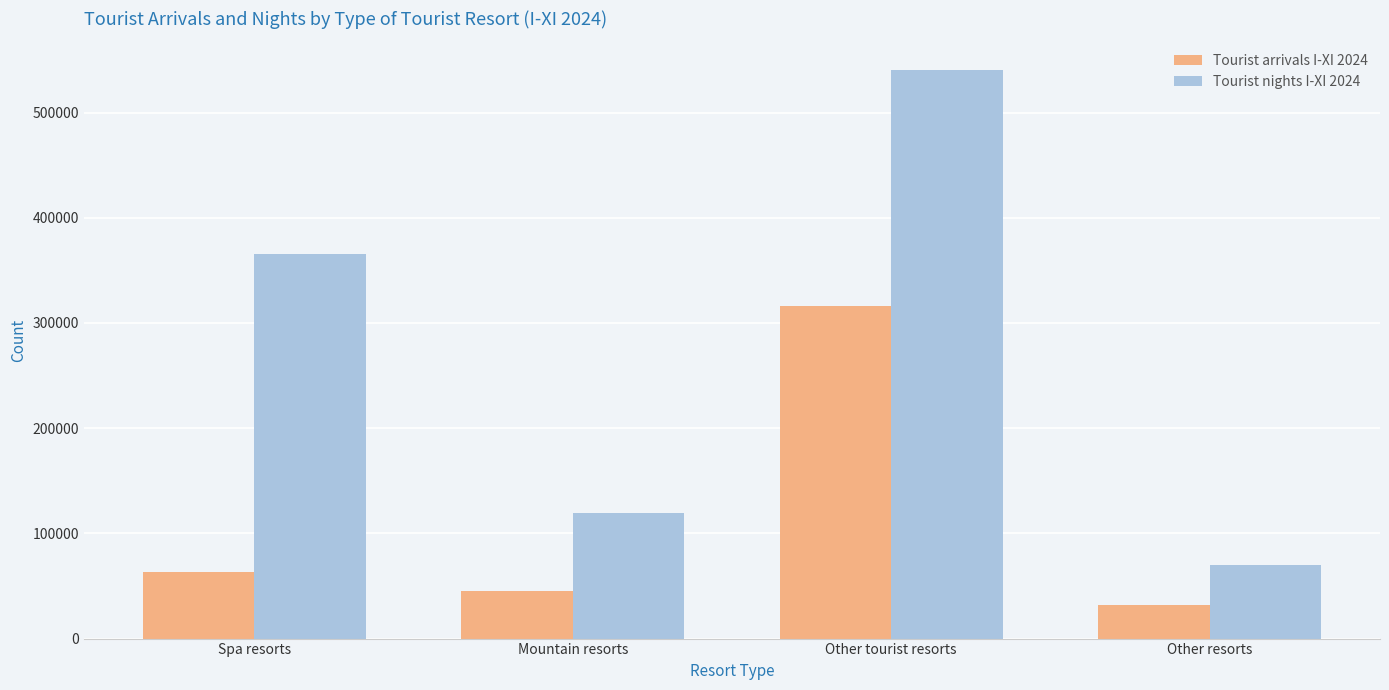

Which series has the largest range (max minus min)?

Tourist nights I-XI 2024